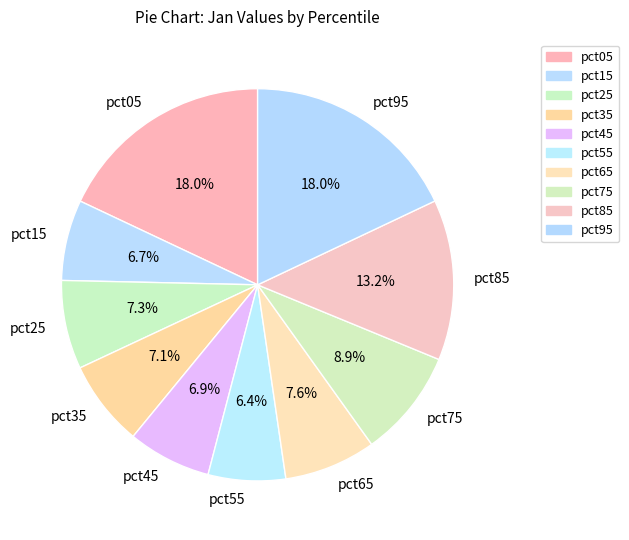

To the nearest percent, what portion does pct25 represent?

7%